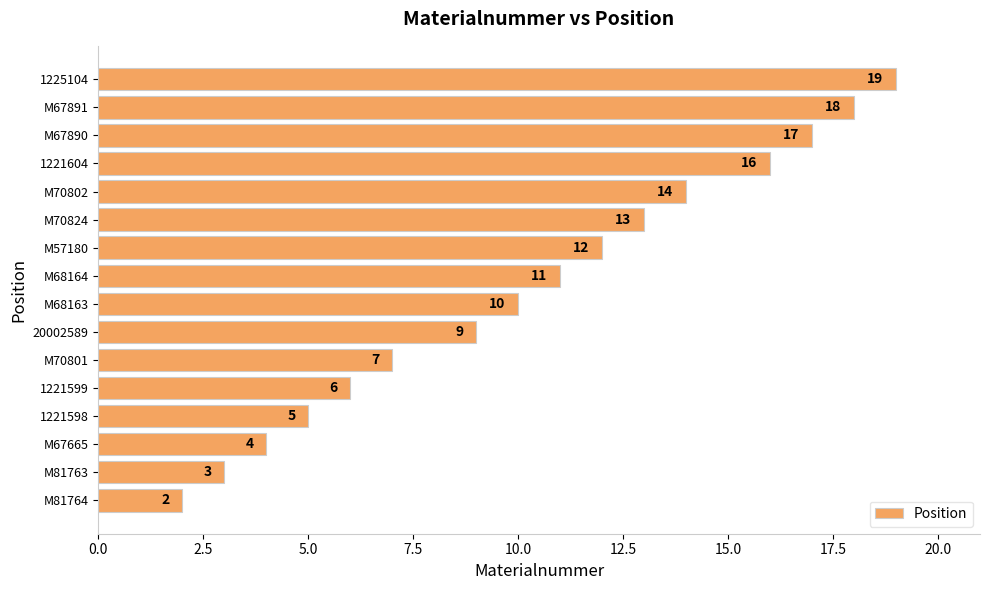

How many series are shown in this chart?

1